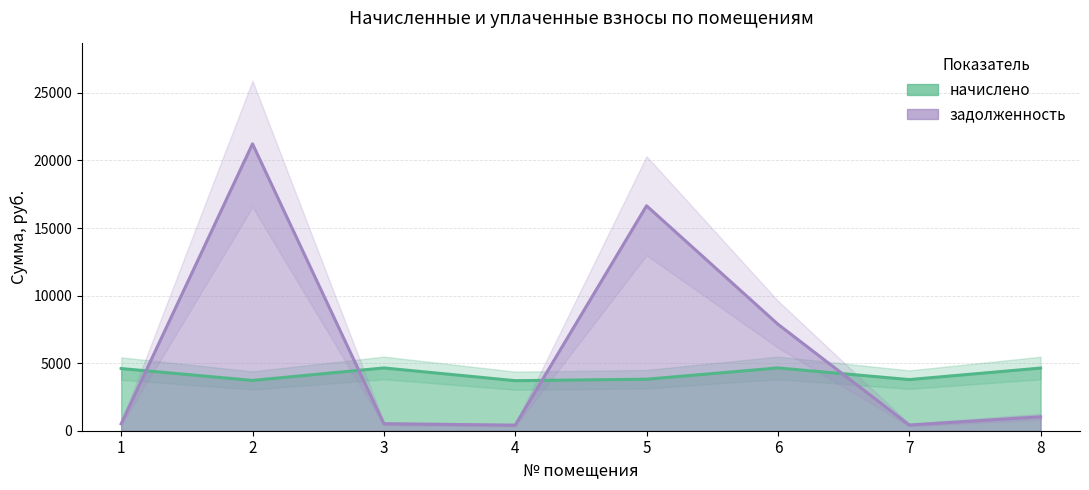

List the series in order of their peak value, lowest first.

начислено, задолженность